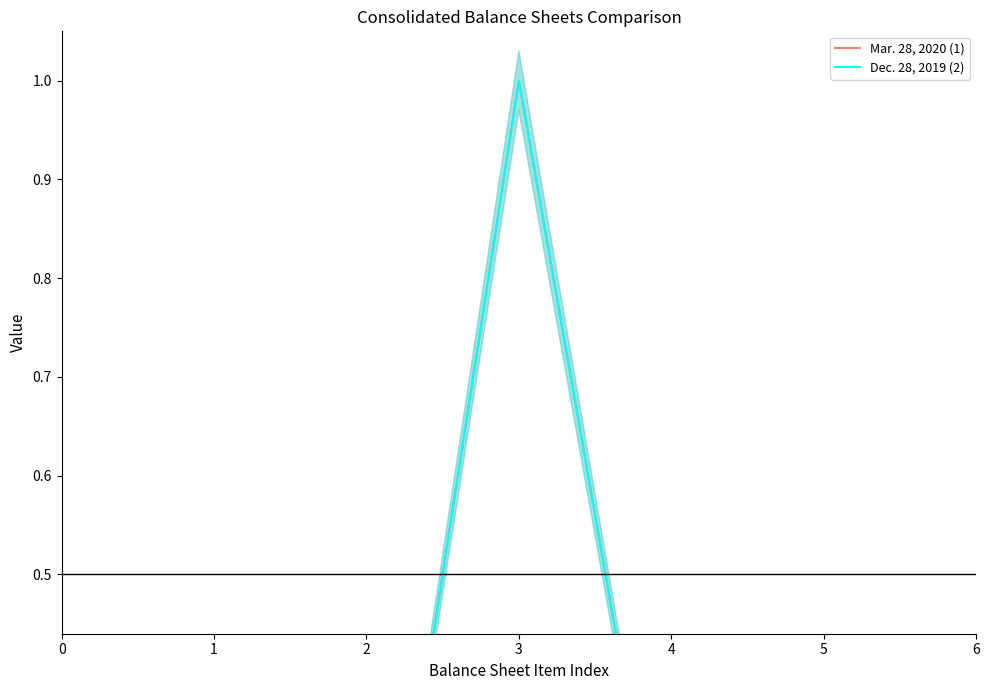

True or false: Dec. 28, 2019 (2) and Mar. 28, 2020 (1) intersect in this chart.

False